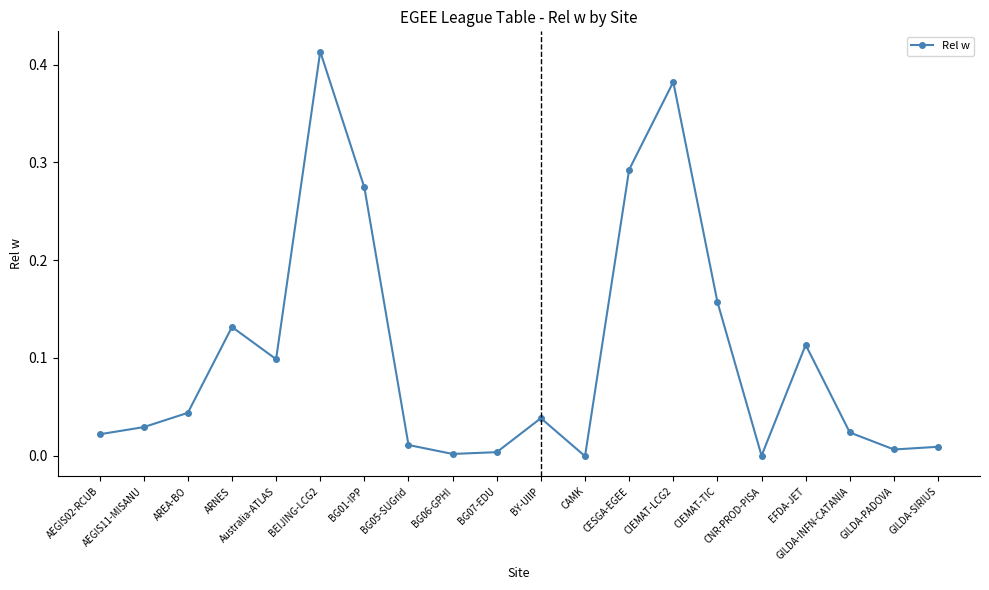

True or false: there are more than 0 points higher than both neighbors.

True